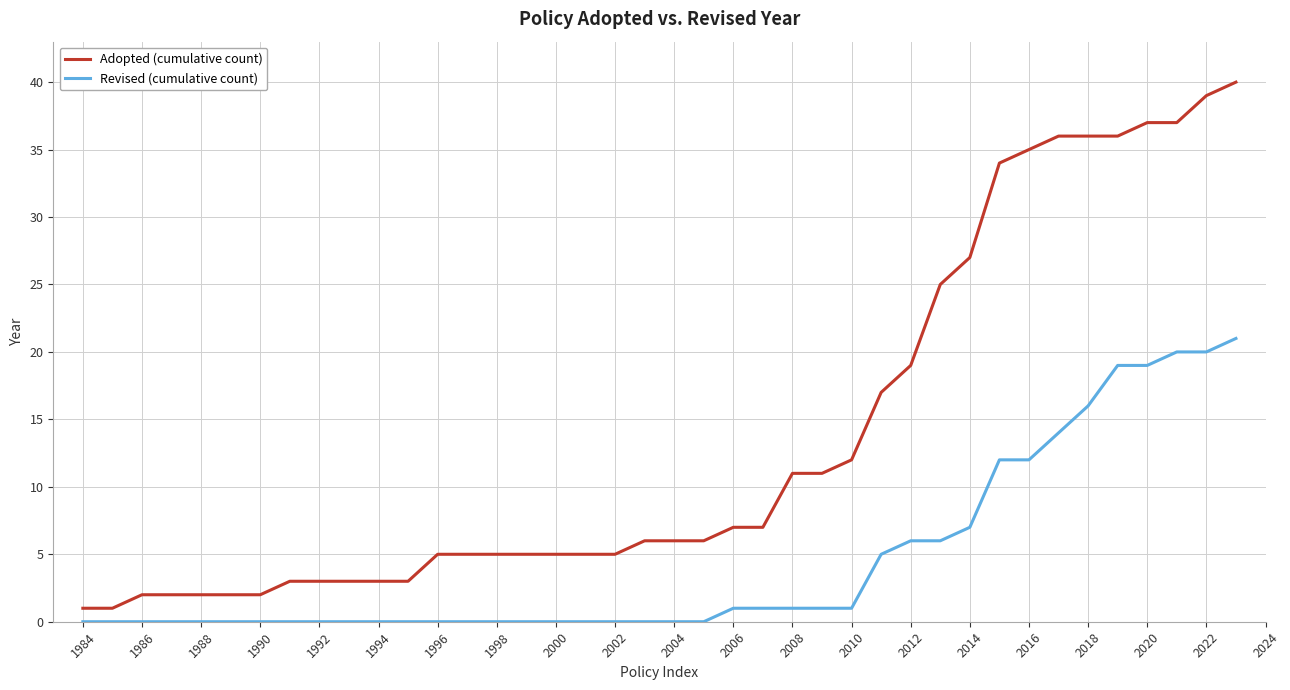

Reading left to right, extract all data points from this chart.

Adopted (cumulative count): 1	1	2	2	2	2	2	3	3	3	3	3	5	5	5	5	5	5	5	6	6	6	7	7	11	11	12	17	19	25	27	34	35	36	36	36	37	37	39	40
Revised (cumulative count): 0	0	0	0	0	0	0	0	0	0	0	0	0	0	0	0	0	0	0	0	0	0	1	1	1	1	1	5	6	6	7	12	12	14	16	19	19	20	20	21